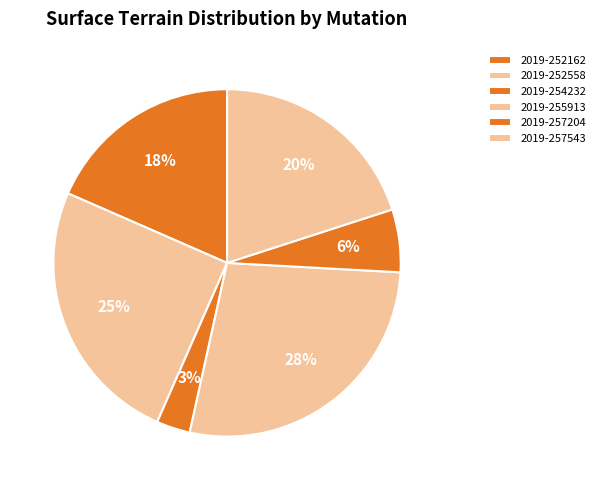

How many slices are in this pie chart?

6